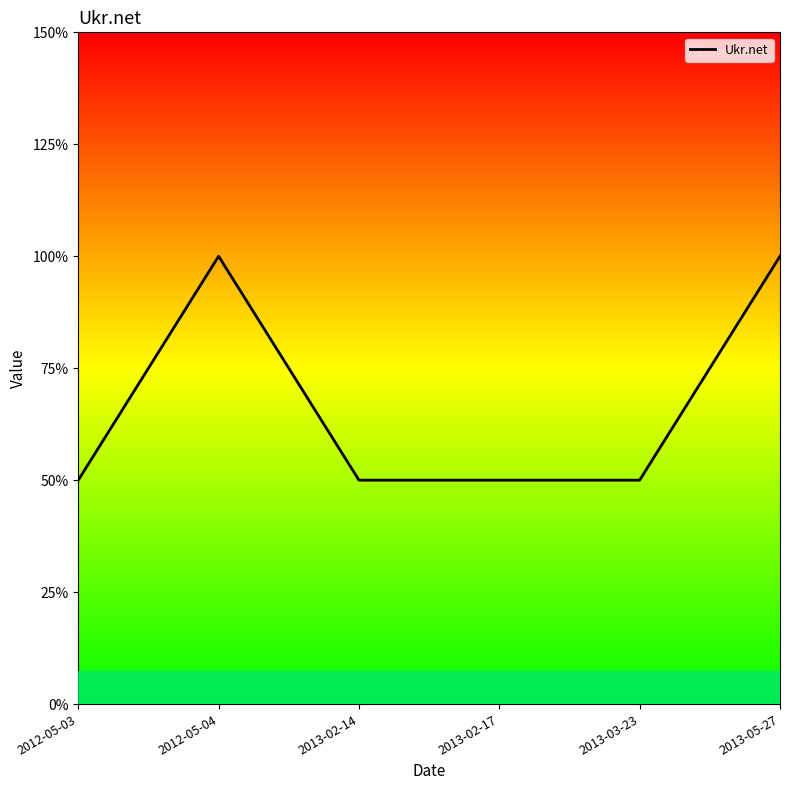

Reading left to right, extract all data points from this chart.

1	2	1	1	1	2